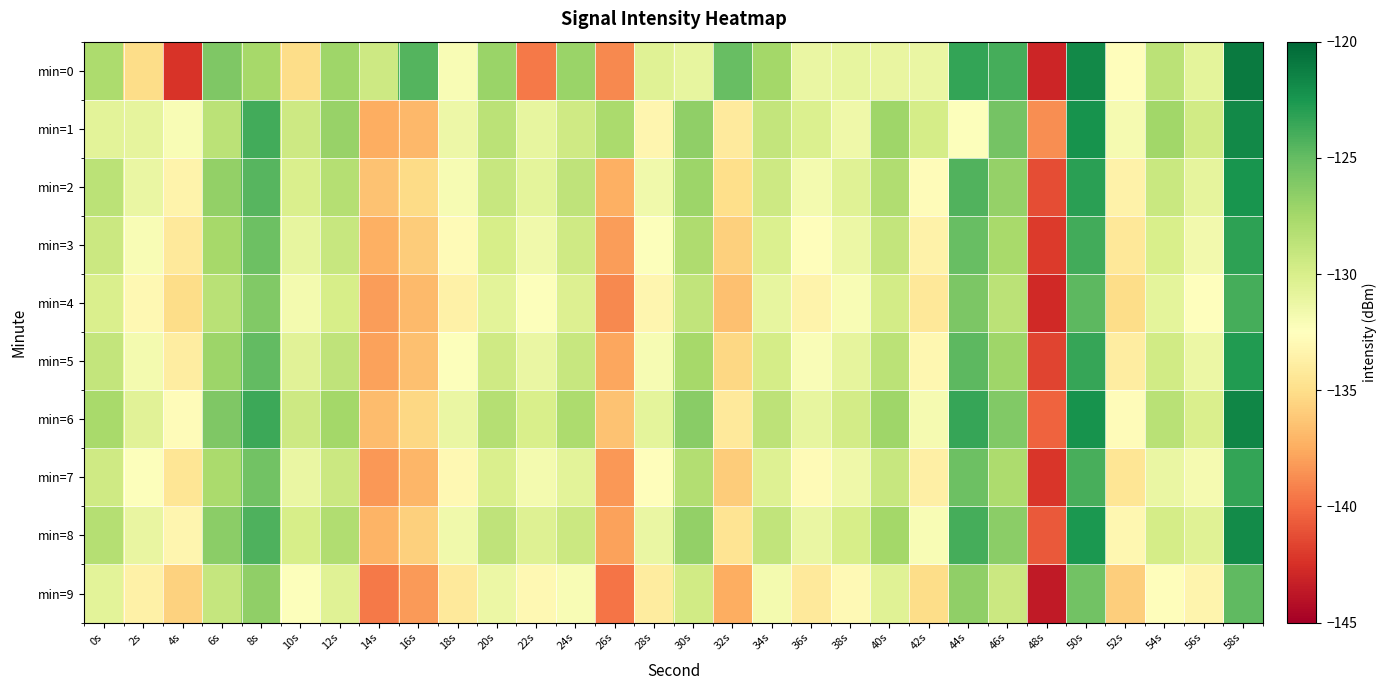

Reading left to right, extract all data points from this chart.

min=0: 0s=-127.8	2s=-135.0	4s=-142.3	6s=-126.0	8s=-127.5	10s=-135.1	12s=-127.3	14s=-129.5	16s=-124.4	18s=-132.1	20s=-127.0	22s=-139.4	24s=-127.1	26s=-138.9	28s=-130.5	30s=-131.0	32s=-125.1	34s=-127.4	36s=-131.2	38s=-131.0	40s=-131.0	42s=-131.2	44s=-123.4	46s=-124.0	48s=-143.0	50s=-121.8	52s=-132.7	54s=-128.6	56s=-130.8	58s=-121.0
min=1: 0s=-130.7	2s=-130.9	4s=-132.0	6s=-128.5	8s=-123.8	10s=-129.4	12s=-127.0	14s=-137.4	16s=-136.9	18s=-131.4	20s=-128.5	22s=-131.0	24s=-129.5	26s=-127.8	28s=-133.2	30s=-126.7	32s=-134.1	34s=-128.9	36s=-130.2	38s=-131.5	40s=-127.3	42s=-129.8	44s=-132.4	46s=-125.6	48s=-138.7	50s=-122.3	52s=-131.9	54s=-127.4	56s=-129.6	58s=-121.8
min=2: 0s=-128.5	2s=-131.2	4s=-133.4	6s=-126.8	8s=-124.5	10s=-130.1	12s=-128.3	14s=-136.5	16s=-135.2	18s=-132.0	20s=-129.1	22s=-130.8	24s=-128.7	26s=-137.3	28s=-131.6	30s=-127.2	32s=-135.0	34s=-129.4	36s=-131.8	38s=-130.5	40s=-128.1	42s=-132.7	44s=-124.3	46s=-126.9	48s=-141.2	50s=-123.1	52s=-133.5	54s=-129.2	56s=-130.9	58s=-122.4
min=3: 0s=-129.3	2s=-132.1	4s=-134.2	6s=-127.6	8s=-125.3	10s=-131.0	12s=-129.1	14s=-137.3	16s=-136.0	18s=-132.8	20s=-129.9	22s=-131.6	24s=-129.5	26s=-138.1	28s=-132.4	30s=-128.0	32s=-135.8	34s=-130.2	36s=-132.6	38s=-131.3	40s=-128.9	42s=-133.5	44s=-125.1	46s=-127.7	48s=-142.0	50s=-123.9	52s=-134.3	54s=-130.0	56s=-131.7	58s=-123.2
min=4: 0s=-130.1	2s=-133.0	4s=-135.1	6s=-128.4	8s=-126.1	10s=-131.8	12s=-129.9	14s=-138.1	16s=-136.8	18s=-133.6	20s=-130.7	22s=-132.4	24s=-130.3	26s=-138.9	28s=-133.2	30s=-128.8	32s=-136.6	34s=-131.0	36s=-133.4	38s=-132.1	40s=-129.7	42s=-134.3	44s=-125.9	46s=-128.5	48s=-142.8	50s=-124.7	52s=-135.1	54s=-130.8	56s=-132.5	58s=-124.0
min=5: 0s=-128.9	2s=-131.8	4s=-133.9	6s=-127.2	8s=-124.9	10s=-130.6	12s=-128.7	14s=-137.9	16s=-136.6	18s=-132.4	20s=-129.5	22s=-131.2	24s=-129.1	26s=-137.7	28s=-132.0	30s=-127.6	32s=-135.4	34s=-129.8	36s=-132.2	38s=-130.9	40s=-128.5	42s=-133.1	44s=-124.7	46s=-127.3	48s=-141.6	50s=-123.5	52s=-133.9	54s=-129.6	56s=-131.3	58s=-122.8
min=6: 0s=-127.7	2s=-130.6	4s=-132.7	6s=-126.0	8s=-123.7	10s=-129.4	12s=-127.5	14s=-136.7	16s=-135.4	18s=-131.2	20s=-128.3	22s=-130.0	24s=-127.9	26s=-136.5	28s=-130.8	30s=-126.4	32s=-134.2	34s=-128.6	36s=-131.0	38s=-129.7	40s=-127.3	42s=-131.9	44s=-123.5	46s=-126.1	48s=-140.4	50s=-122.3	52s=-132.7	54s=-128.4	56s=-130.1	58s=-121.6
min=7: 0s=-129.5	2s=-132.4	4s=-134.5	6s=-127.8	8s=-125.5	10s=-131.2	12s=-129.3	14s=-138.3	16s=-137.0	18s=-133.0	20s=-130.1	22s=-131.8	24s=-130.7	26s=-138.3	28s=-132.6	30s=-128.2	32s=-136.0	34s=-130.4	36s=-132.8	38s=-131.5	40s=-129.1	42s=-133.7	44s=-125.3	46s=-127.9	48s=-142.2	50s=-124.1	52s=-134.5	54s=-131.2	56s=-131.9	58s=-123.4
min=8: 0s=-128.3	2s=-131.1	4s=-133.2	6s=-126.5	8s=-124.2	10s=-129.9	12s=-128.1	14s=-137.1	16s=-135.8	18s=-131.6	20s=-128.7	22s=-130.4	24s=-129.3	26s=-137.9	28s=-131.2	30s=-126.8	32s=-134.6	34s=-128.8	36s=-131.2	38s=-129.9	40s=-127.5	42s=-132.1	44s=-124.0	46s=-126.5	48s=-140.8	50s=-122.6	52s=-133.1	54s=-129.8	56s=-130.5	58s=-121.9
min=9: 0s=-130.7	2s=-133.6	4s=-135.7	6s=-129.0	8s=-126.7	10s=-132.4	12s=-130.5	14s=-139.5	16s=-138.2	18s=-134.2	20s=-131.3	22s=-133.0	24s=-132.1	26s=-139.7	28s=-134.0	30s=-129.6	32s=-137.4	34s=-131.8	36s=-134.2	38s=-132.9	40s=-130.5	42s=-135.1	44s=-126.7	46s=-129.3	48s=-143.6	50s=-125.5	52s=-135.9	54s=-132.6	56s=-133.3	58s=-124.8